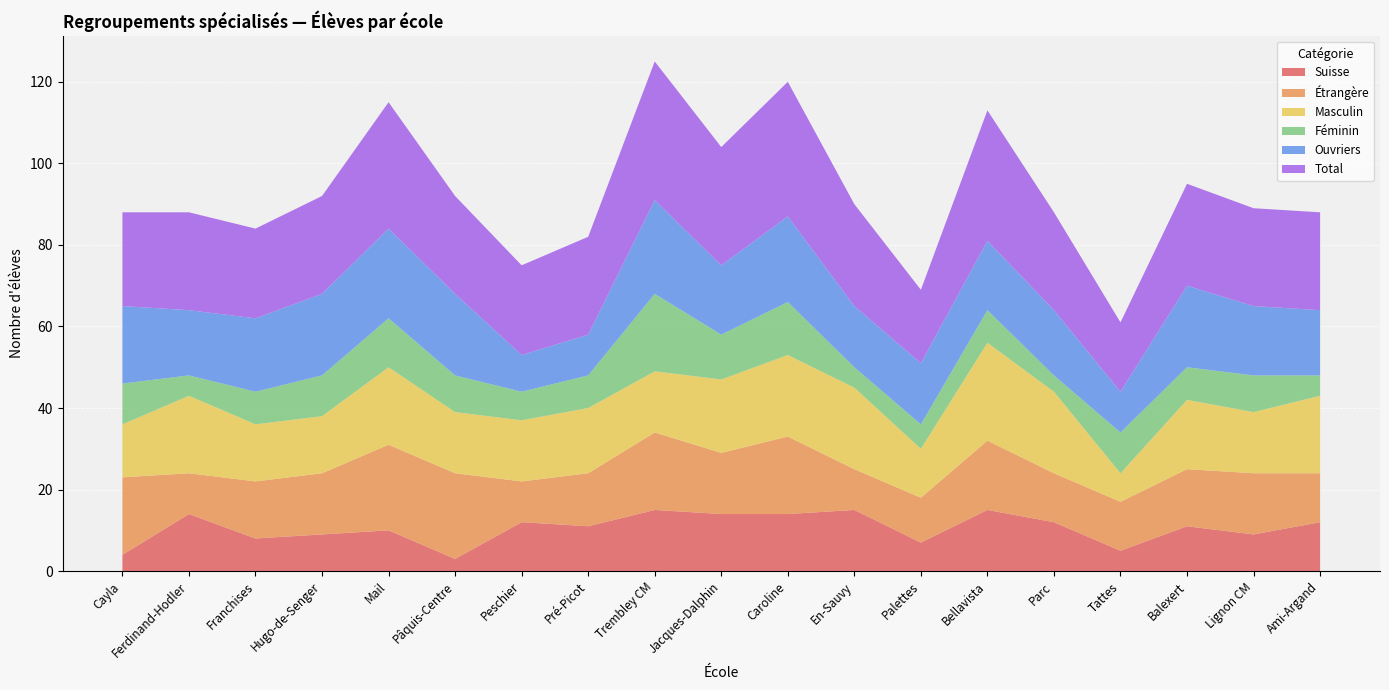

Reading right to left, what are all the values shown in this chart?

Suisse: 12	9	11	5	12	15	7	15	14	14	15	11	12	3	10	9	8	14	4
Étrangère: 12	15	14	12	12	17	11	10	19	15	19	13	10	21	21	15	14	10	19
Masculin: 19	15	17	7	20	24	12	20	20	18	15	16	15	15	19	14	14	19	13
Féminin: 5	9	8	10	4	8	6	5	13	11	19	8	7	9	12	10	8	5	10
Ouvriers: 16	17	20	10	16	17	15	15	21	17	23	10	9	20	22	20	18	16	19
Total: 24	24	25	17	24	32	18	25	33	29	34	24	22	24	31	24	22	24	23